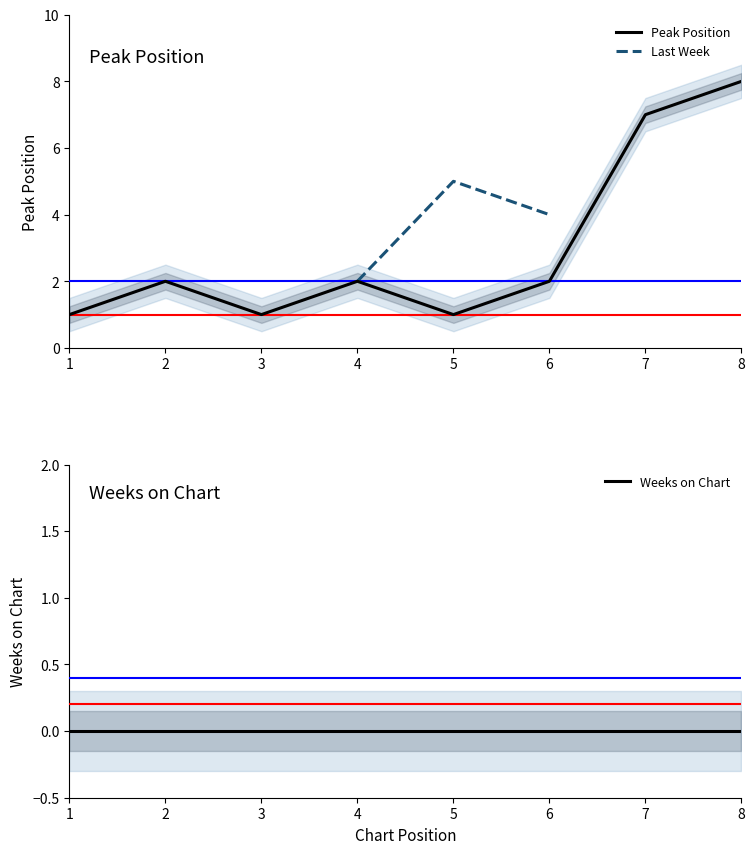

How many interior local peaks does the Last Week series have?

1